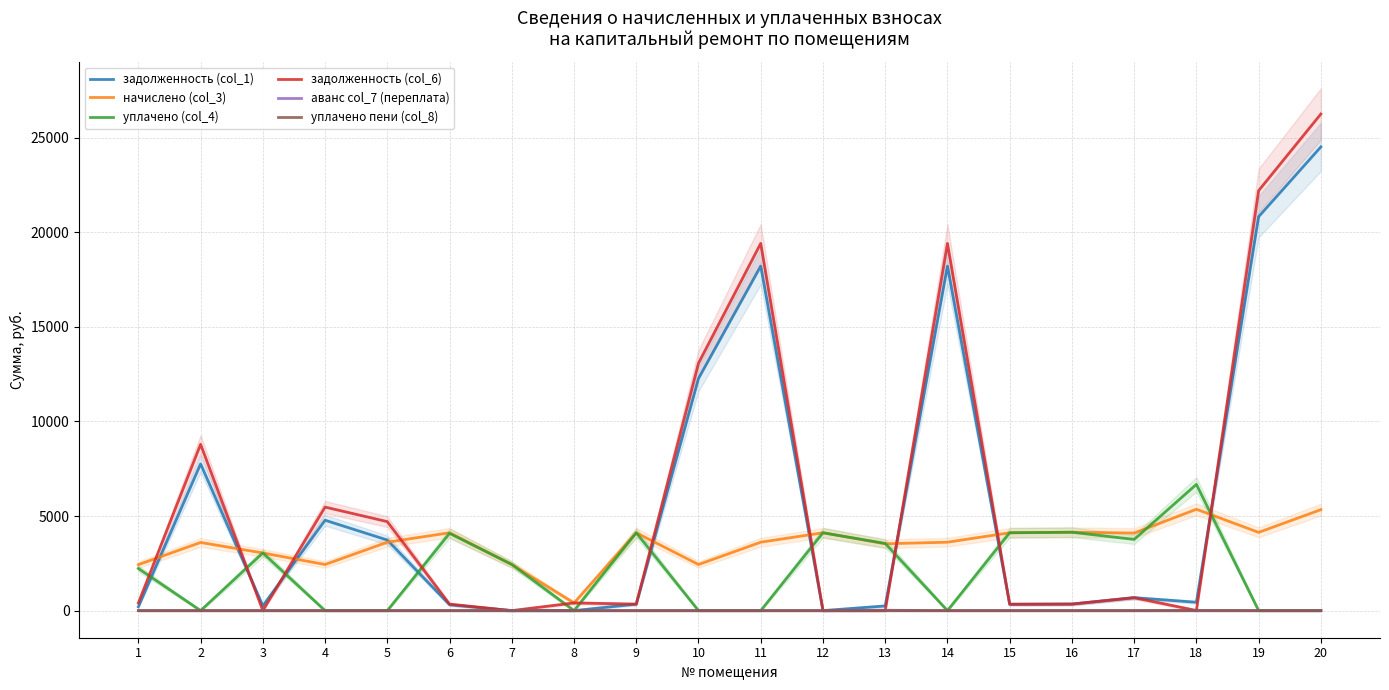

Reading left to right, list all the values displayed in this chart.

задолженность (col_1): 202.7	7753.5	253.9	4776.5	3730.1	309.8	0.0	0.0	342.8	12265.2	18203.3	0.0	247.1	18202.1	335.7	345.1	682.1	441.4	20818.9	24508.8
начислено (col_3): 2428.9	3601.3	3046.7	2436.0	3615.4	4113.7	2436.0	405.3	4113.7	2436.0	3615.4	4113.7	3532.1	3615.4	4113.7	4141.8	4099.7	5356.3	4134.8	5335.2
уплачено (col_4): 2226.5	0.0	3046.7	0.0	0.0	4083.0	2440.0	0.0	4113.7	0.0	0.0	4114.5	3550.0	0.0	4113.9	4141.8	3762.0	6670.0	0.0	0.0
задолженность (col_6): 405.1	8787.5	0.0	5471.4	4702.1	342.2	0.0	405.3	342.8	13076.2	19406.9	0.0	0.0	19405.7	335.5	345.1	682.2	5.0	22195.4	26245.5
аванс col_7 (переплата): 0.0	0.0	0.0	0.0	0.0	0.0	4.0	0.0	0.0	0.0	0.0	0.0	19.9	0.0	0.0	0.0	0.0	0.0	0.0	0.0
уплачено пени (col_8): 0.0	0.0	0.0	0.0	0.0	0.0	0.0	0.0	0.0	0.0	0.0	0.0	0.0	0.0	0.0	0.0	0.0	7.0	0.0	0.0